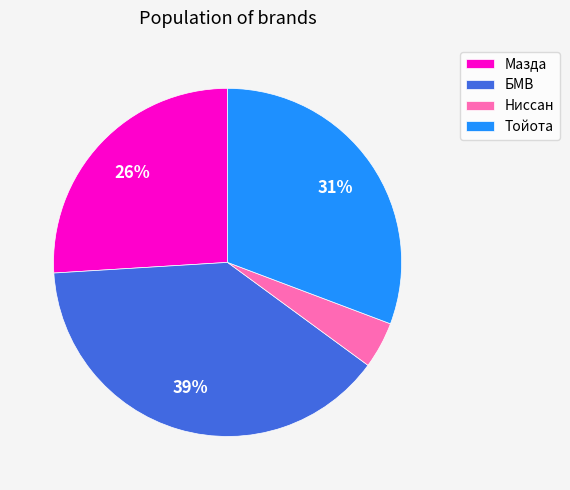

To the nearest percent, what percentage of the pie is Ниссан?

4%